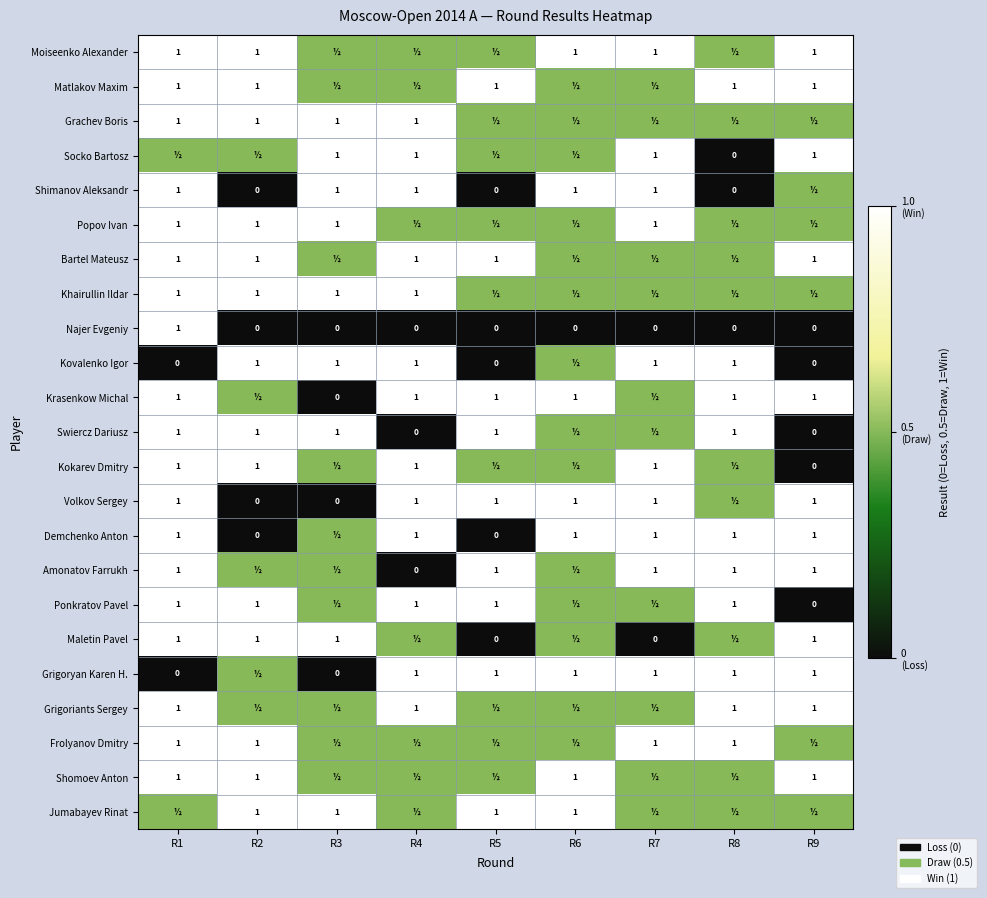

What is the sum of the Demchenko Anton values at R7 and R4?

2.0